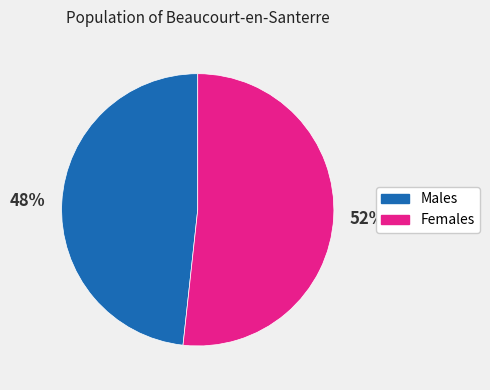

To the nearest percent, what is the average slice percentage?

50%